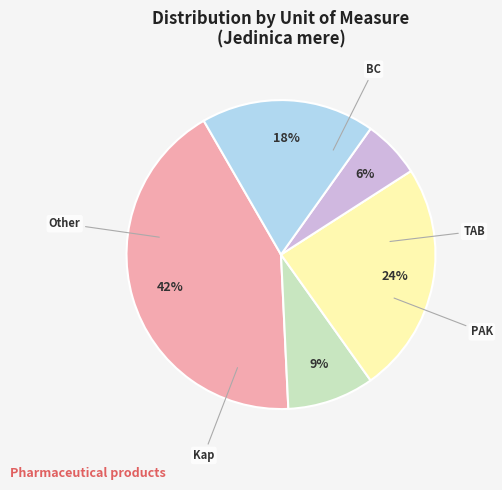

To the nearest percent, what is the difference between the largest and smallest slice percentages?

36%